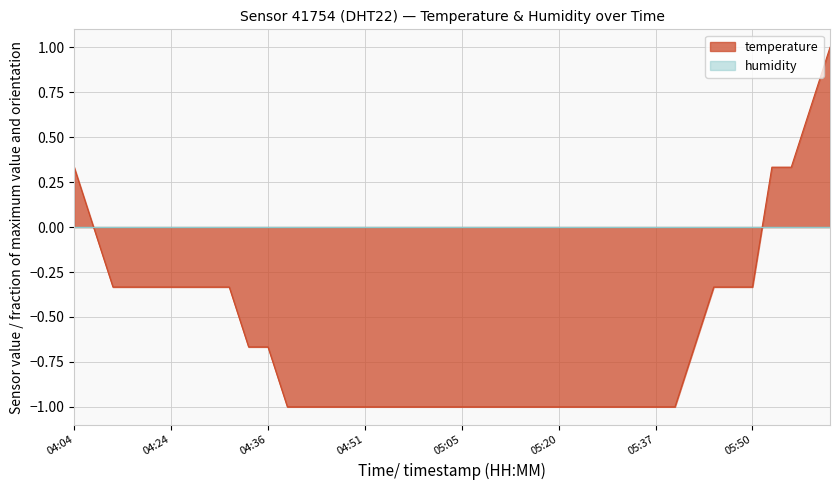

True or false: there are more than 0 points higher than both neighbors.

False